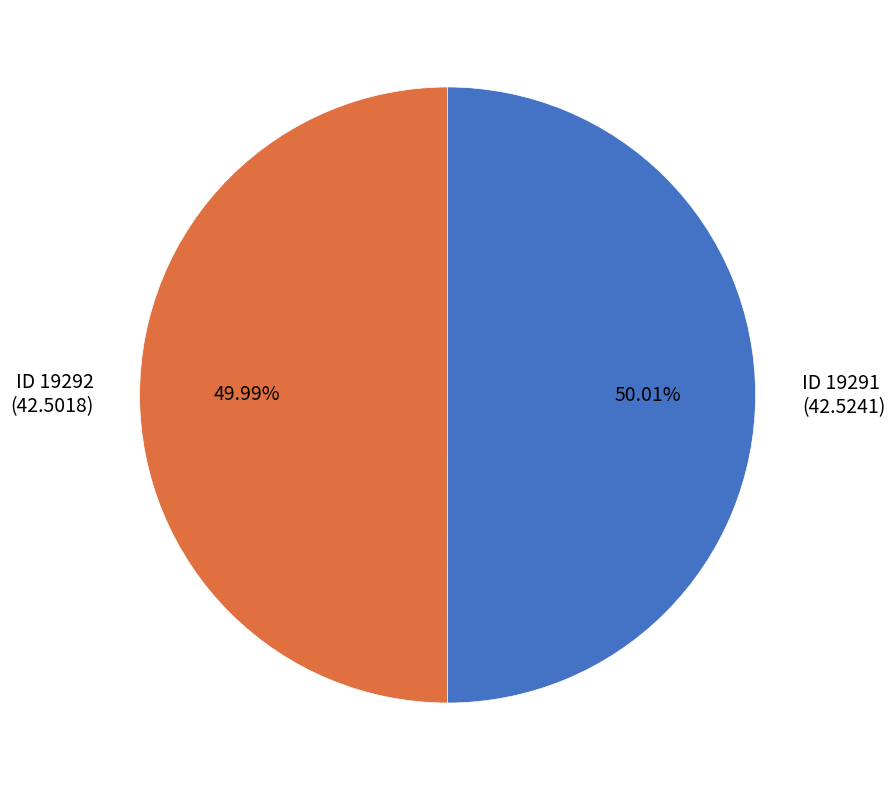

Is there any slice that represents more than half of the pie?

Yes